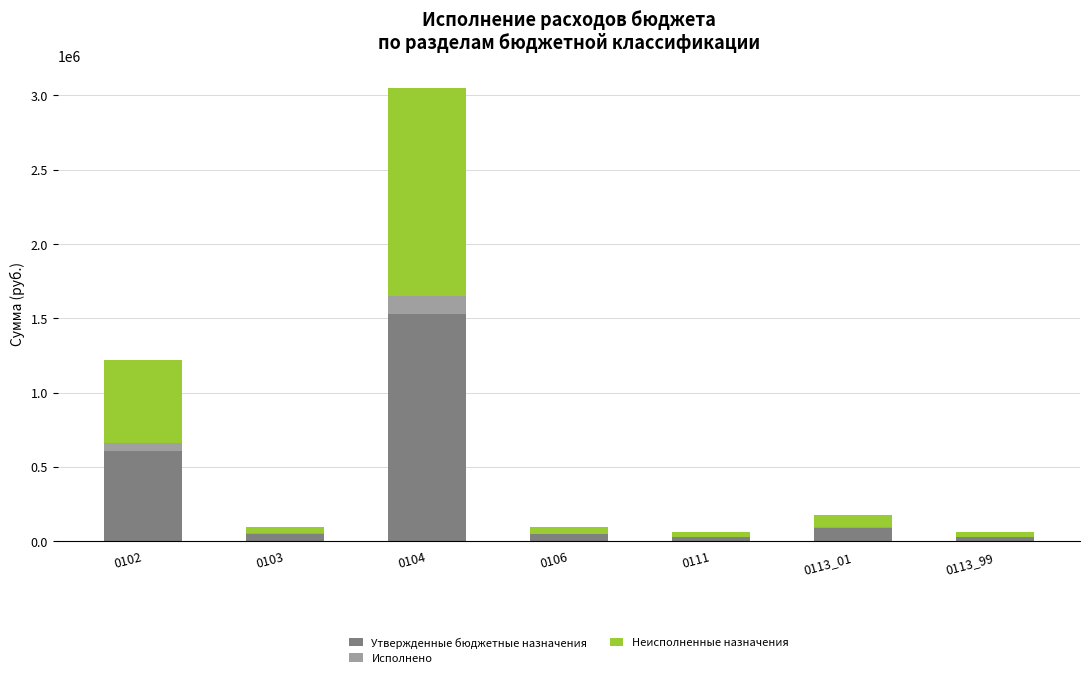

At which label does Утвержденные бюджетные назначения reach its peak?

0104